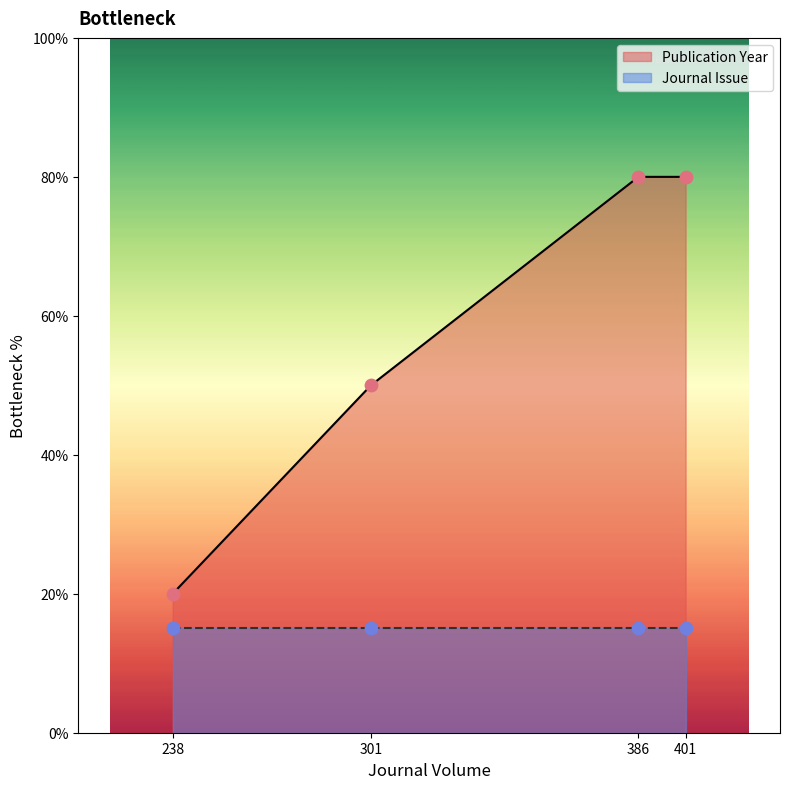

The Publication Year series shows 80 at 401. True or false?

True